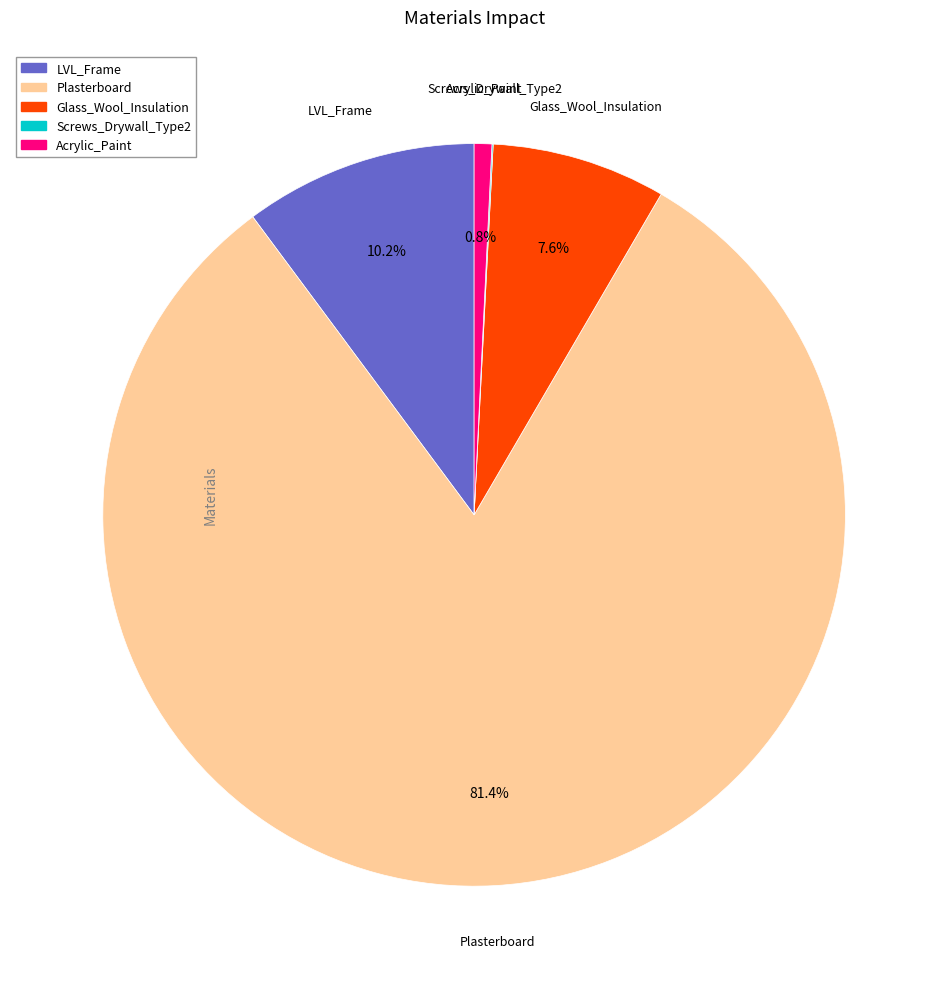

Is there any slice that represents more than half of the pie?

Yes